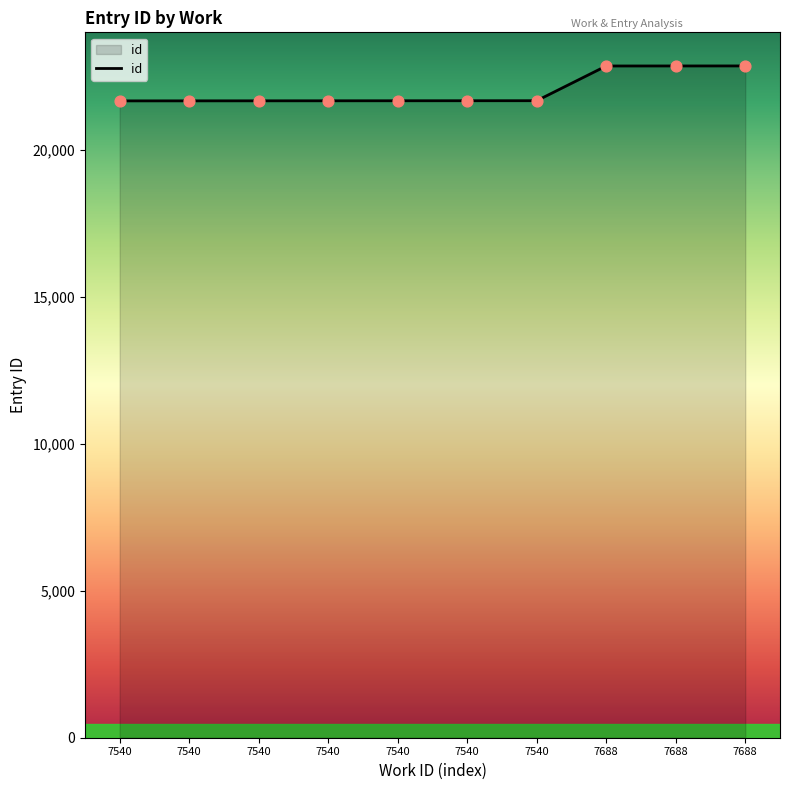

Between 7540 and 7688, which is larger?

7688